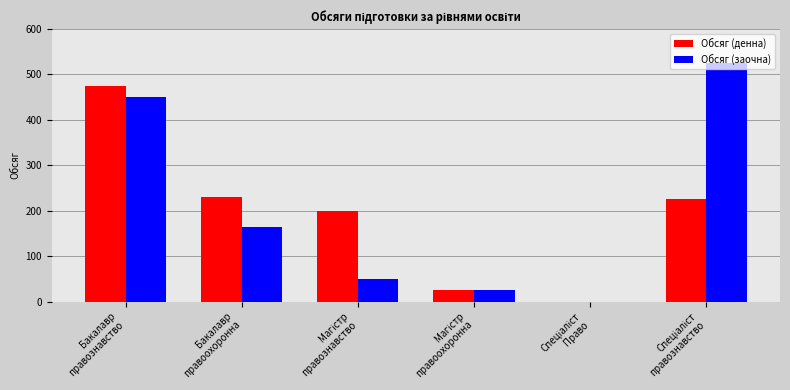

Where is Обсяг (заочна) nearest to the value 262?

Бакалавр
правоохоронна